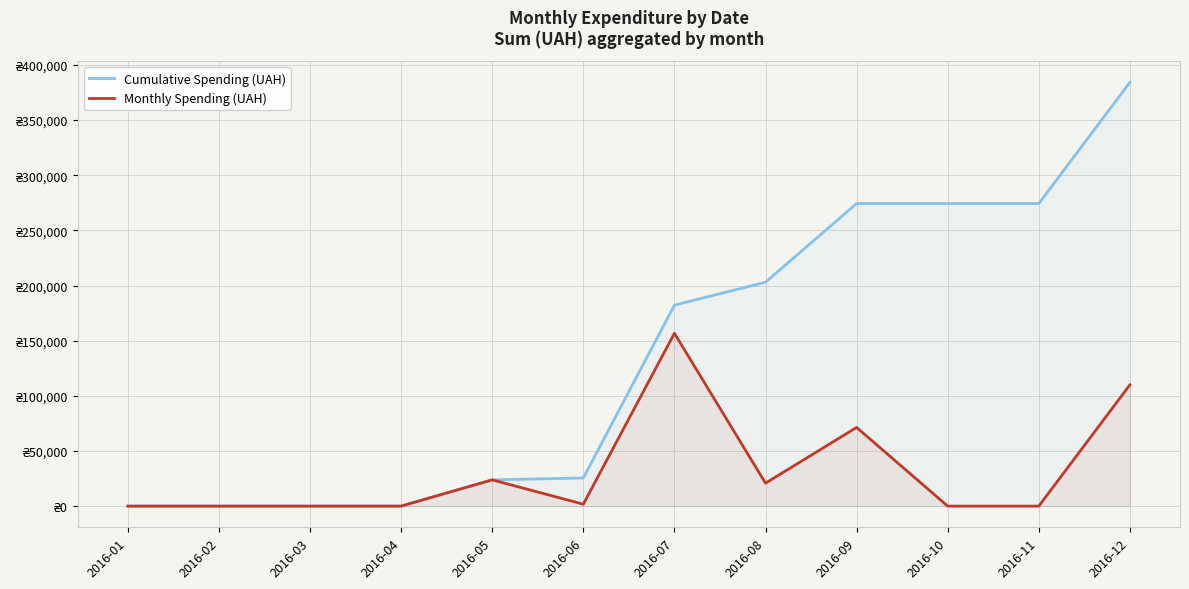

Rank the series by their average value, from lowest to highest.

Monthly Spending (UAH), Cumulative Spending (UAH)